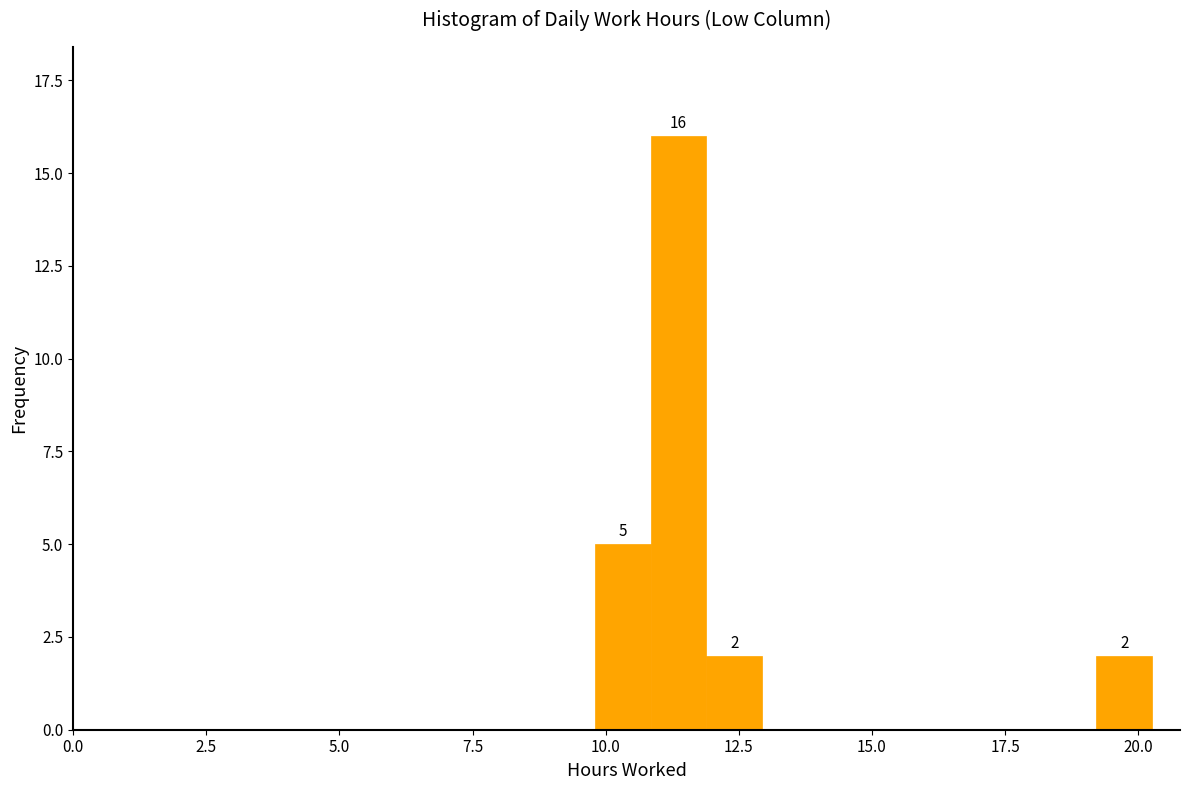

Around what value on the x-axis is the tallest bar? Give the approximate position of its centre, as read against the axis.

11.5